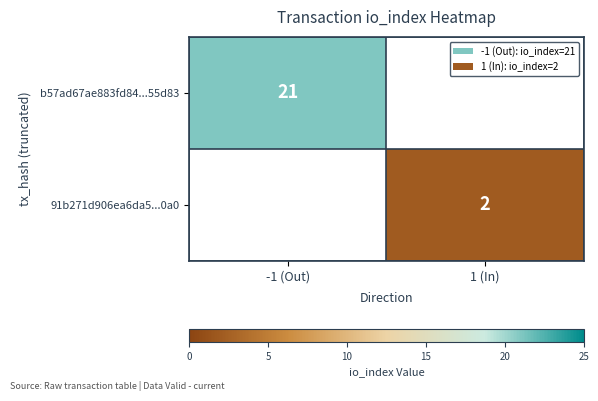

The b57ad67ae883fd84...55d83 series shows 21 at -1 (Out). True or false?

True